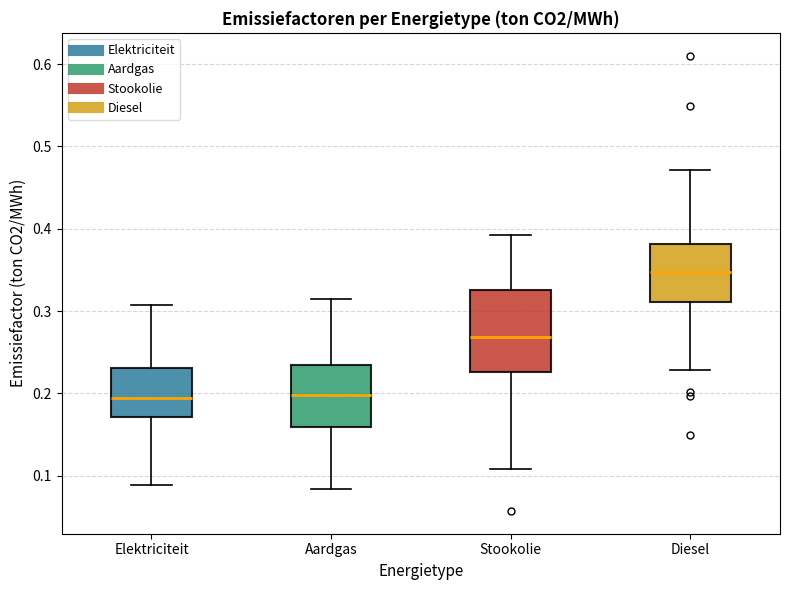

Reading left to right, transcribe this box plot: for each box, give where its median line is, the range the box spans, and where its two whiskers end, as read against the y-axis. The values are not printed on the chart, so give them approximately, as read against the axis.

Elektriciteit: median 0.19, box 0.17 to 0.23, whiskers 0.09 to 0.31
Aardgas: median 0.20, box 0.16 to 0.24, whiskers 0.08 to 0.31
Stookolie: median 0.27, box 0.23 to 0.33, whiskers 0.11 to 0.39
Diesel: median 0.35, box 0.31 to 0.38, whiskers 0.23 to 0.47